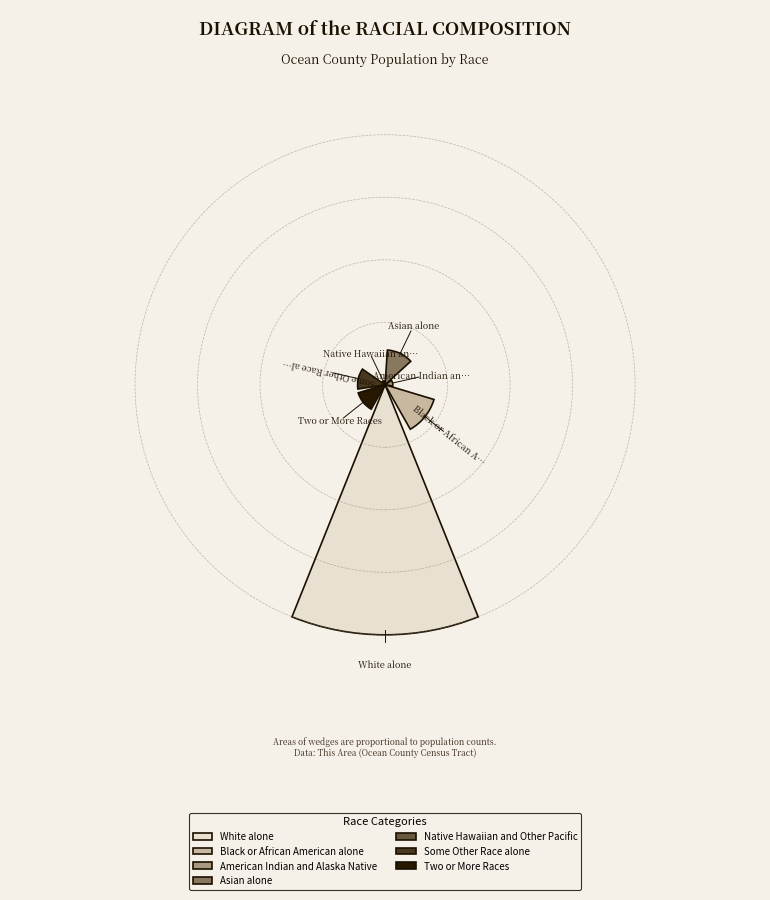

The Black or African American alone slice represents 1% of the pie. True or false?

False